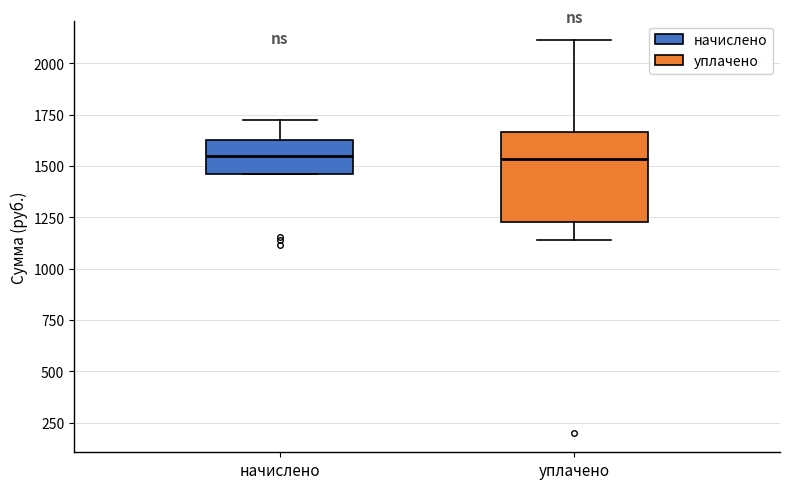

Reading left to right, transcribe this box plot: for each box, give where its median line is, the range the box spans, and where its two whiskers end, as read against the y-axis. The values are not printed on the chart, so give them approximately, as read against the axis.

начислено: median 1550, box 1450 to 1650, whiskers 1450 to 1700
уплачено: median 1550, box 1250 to 1650, whiskers 1150 to 2100